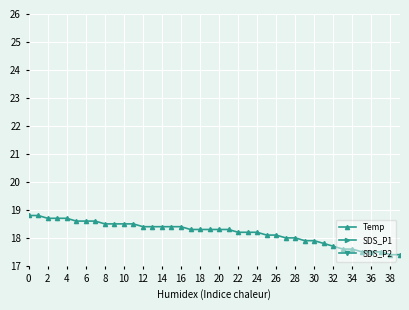

Which series has the largest range (max minus min)?

SDS_P1